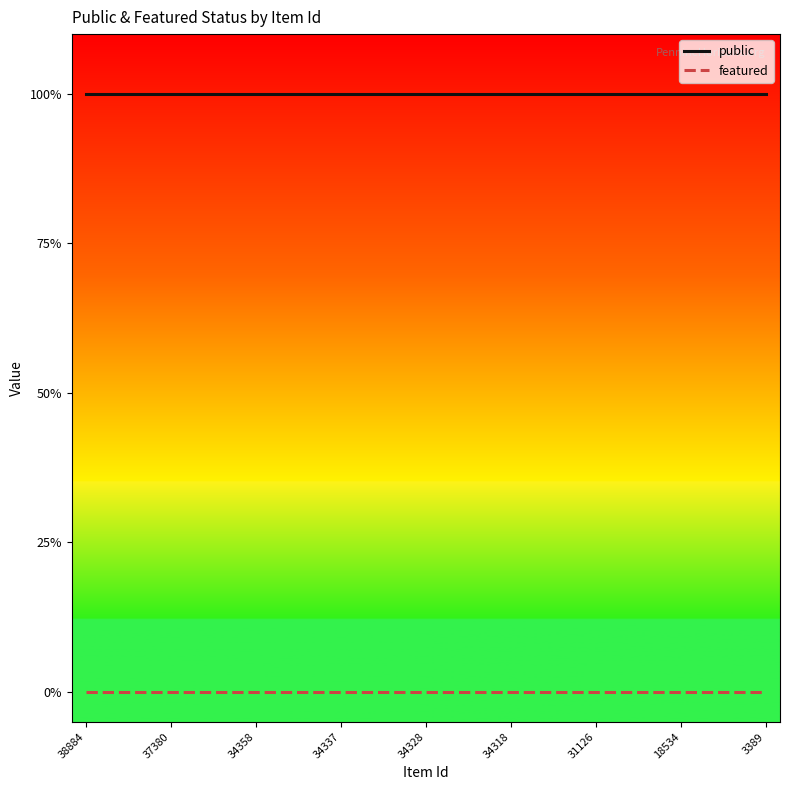

What is the average value of the public series?

1